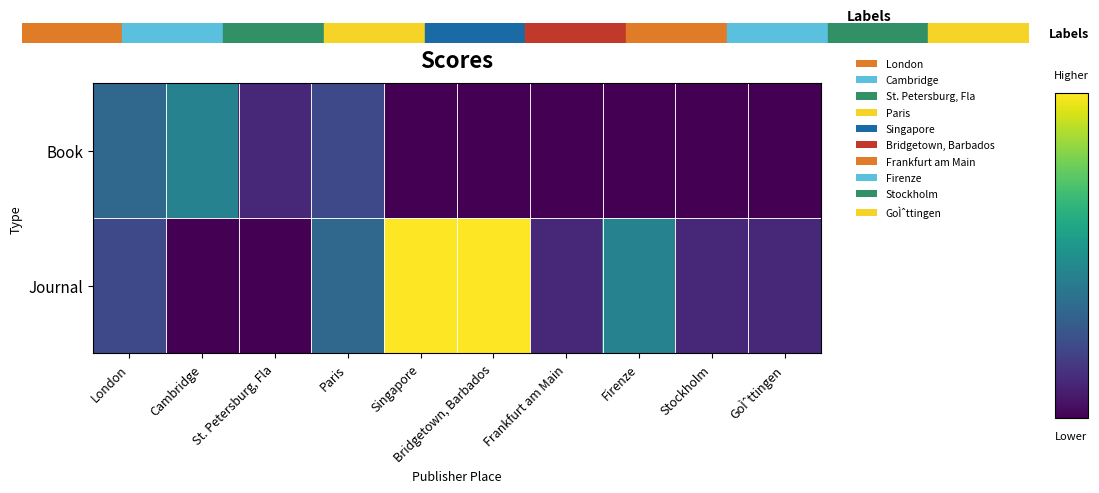

At which category is the sum across all series the highest?

Singapore